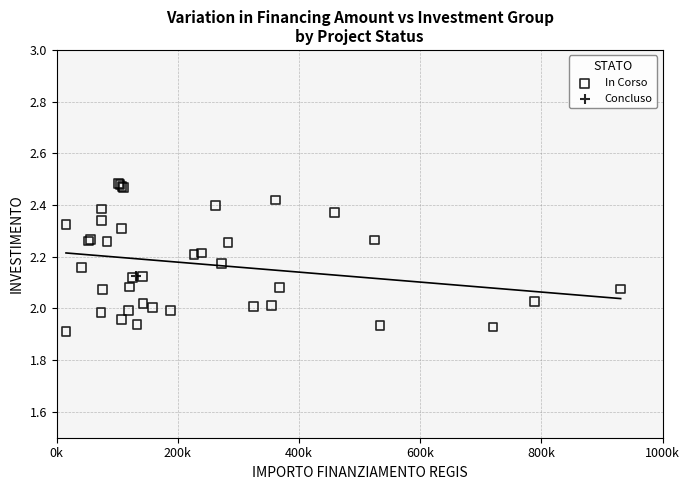

What are all the series names shown in the legend?

In Corso, Concluso